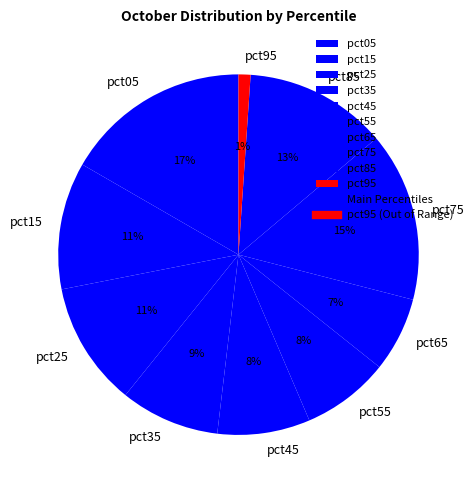

Count the number of slices in the pie.

10